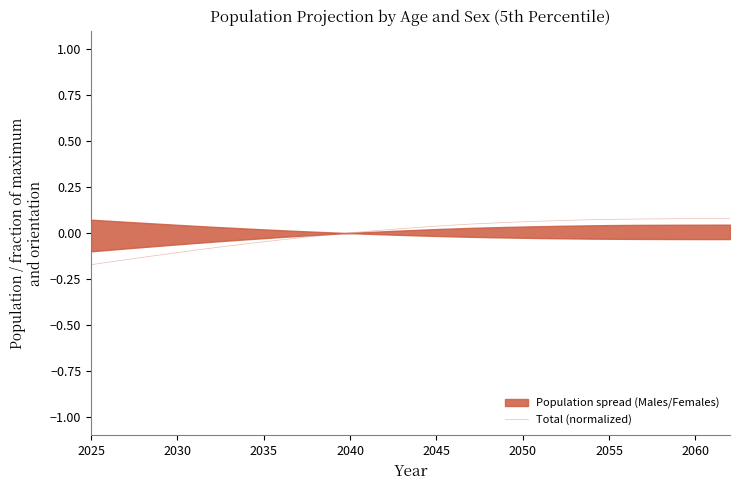

How many positive values are there?

23